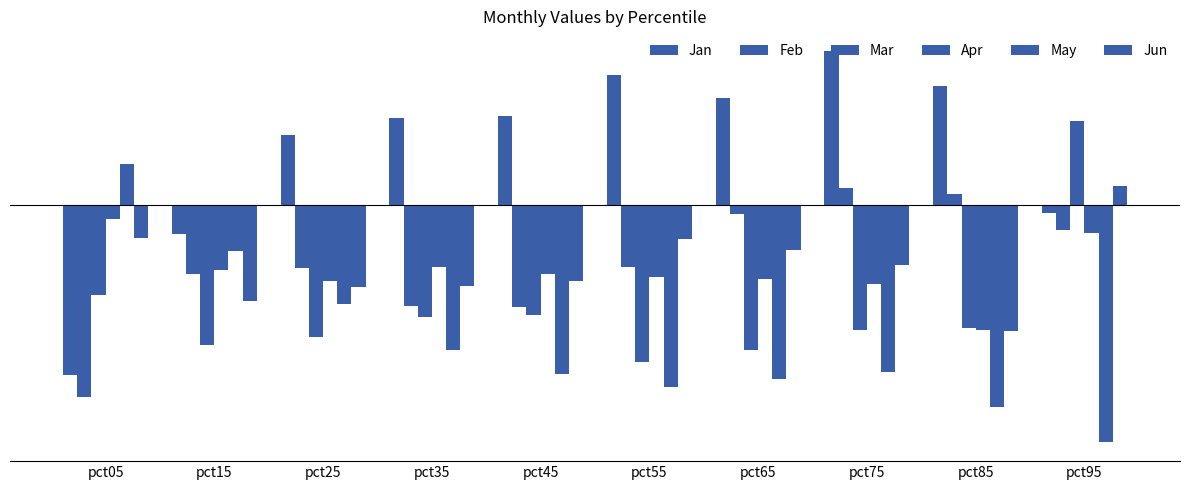

Read the Jun value at pct15.

-0.7